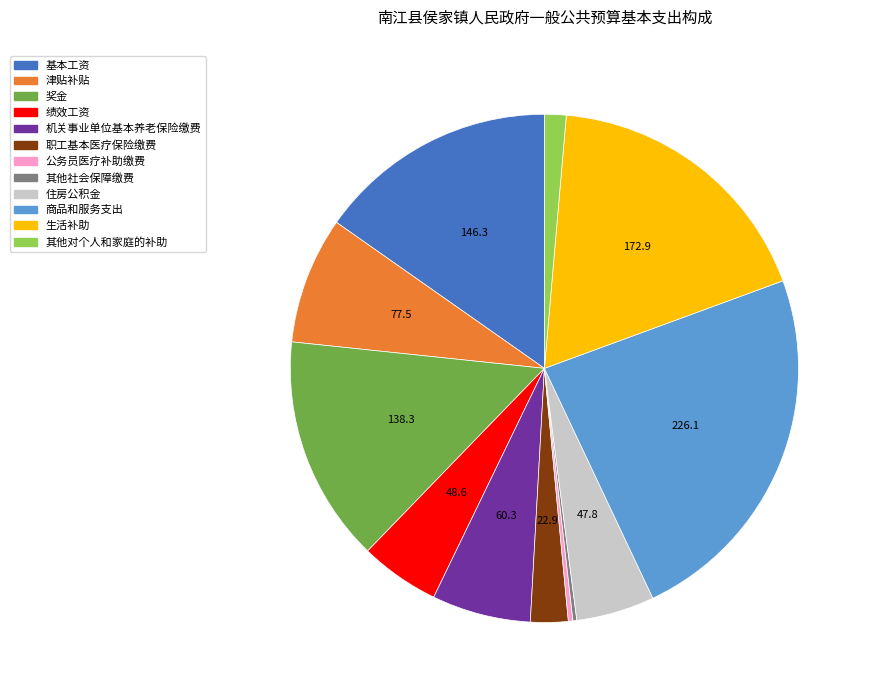

What is the largest slice in the pie chart?

商品和服务支出